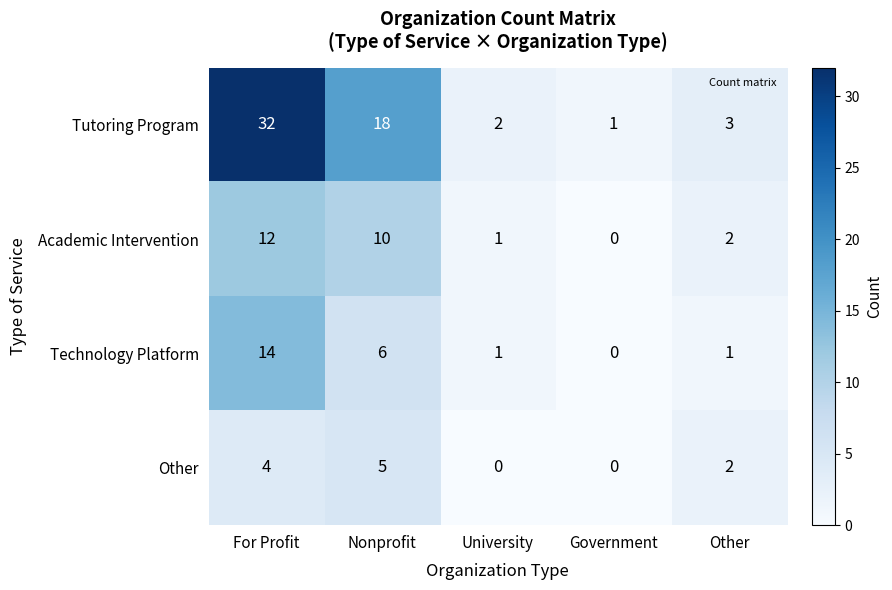

Read the Other value at For Profit.

4